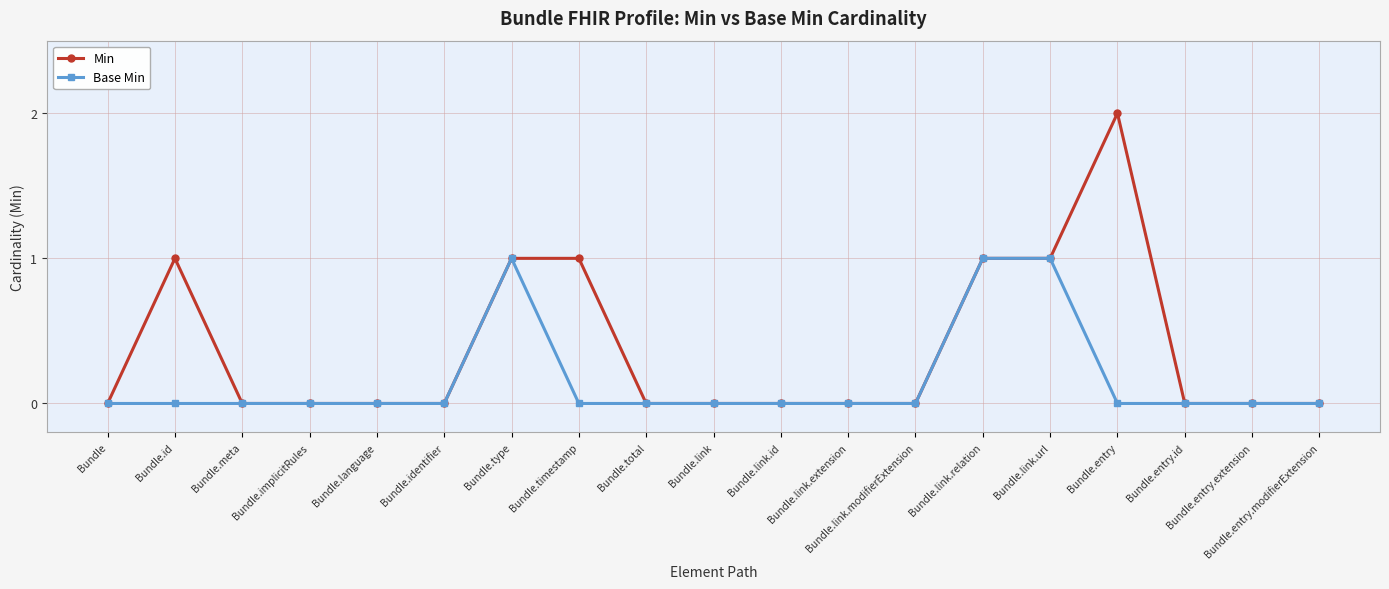

Reading left to right, list all the values displayed in this chart.

Min: 0	1	0	0	0	0	1	1	0	0	0	0	0	1	1	2	0	0	0
Base Min: 0	0	0	0	0	0	1	0	0	0	0	0	0	1	1	0	0	0	0